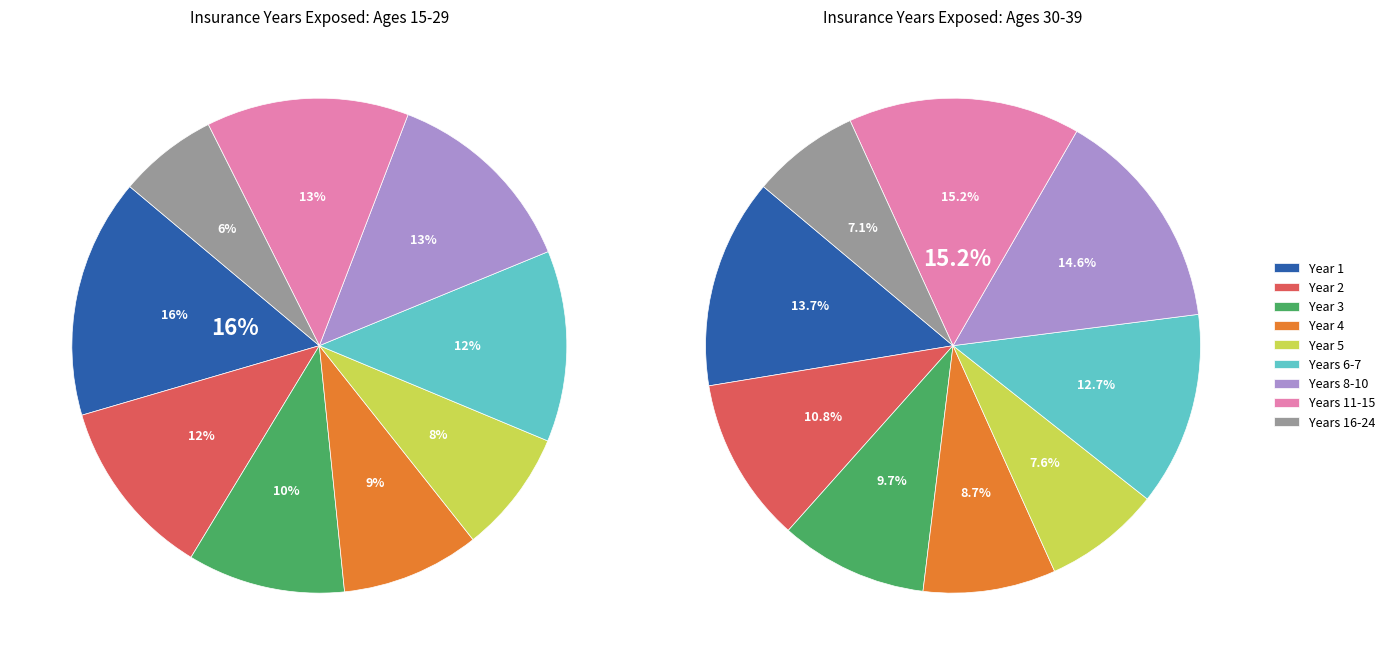

Does 6 represent more than half of the total?

No